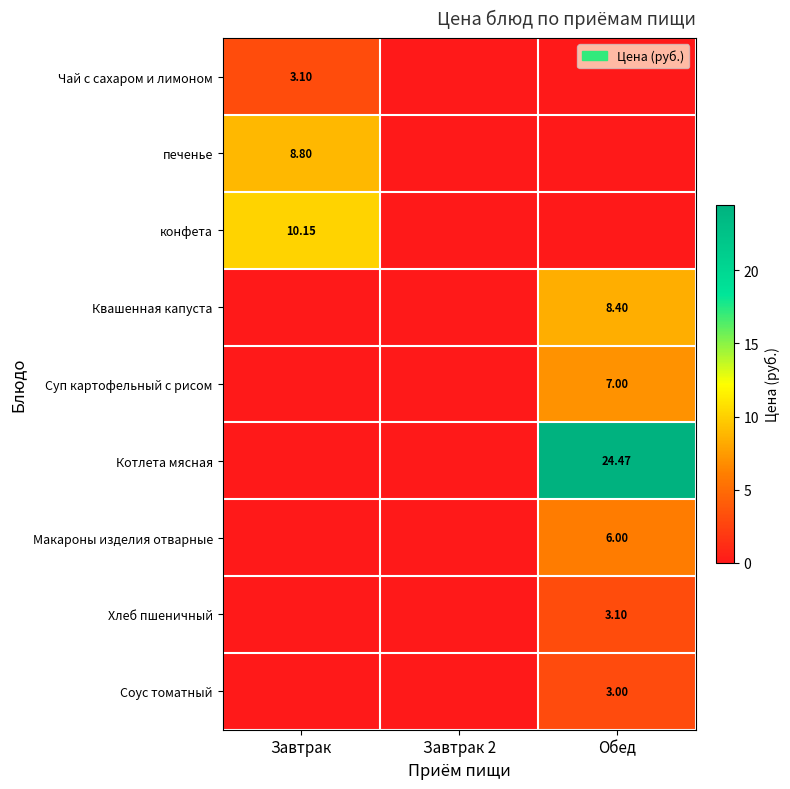

What is the highest value of the Чай с сахаром и лимоном series?

3.1